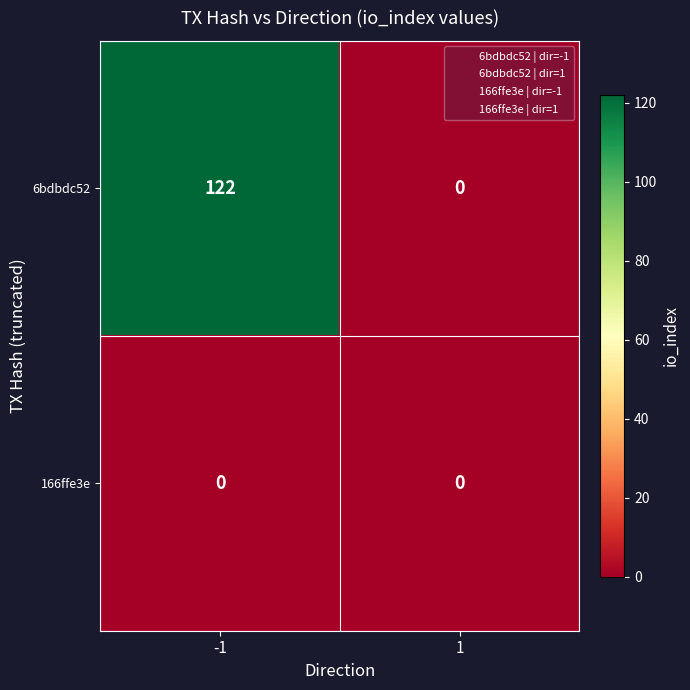

Reading left to right, list all the values displayed in this chart.

6bdbdc52: 122	0
166ffe3e: 0	0